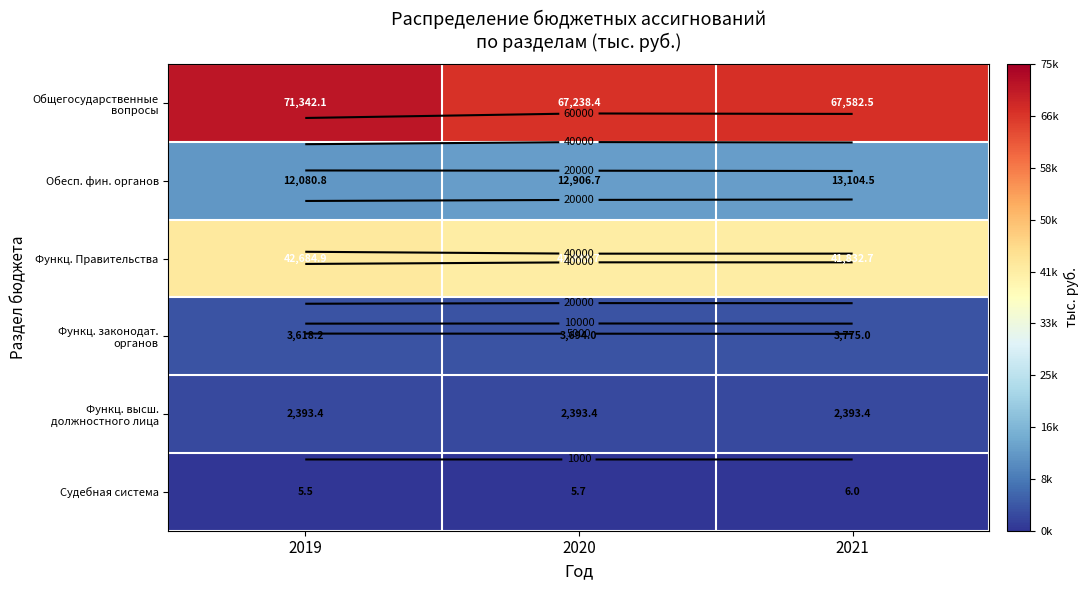

What is the difference between the maximum and minimum values in the Функц. законодат. органов series?

156.8